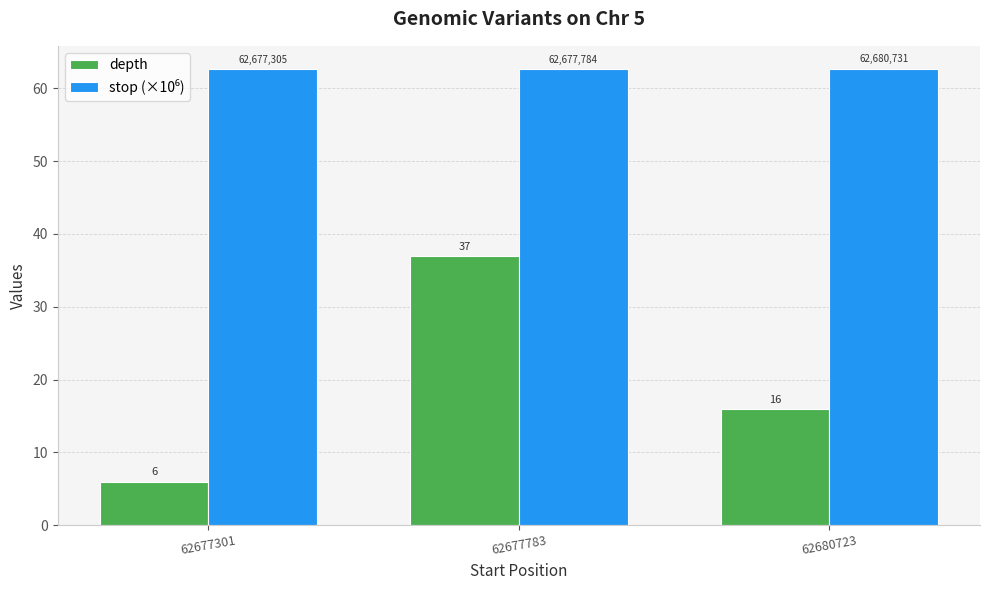

True or false: depth has a value of 13.3 at 62677783.

False